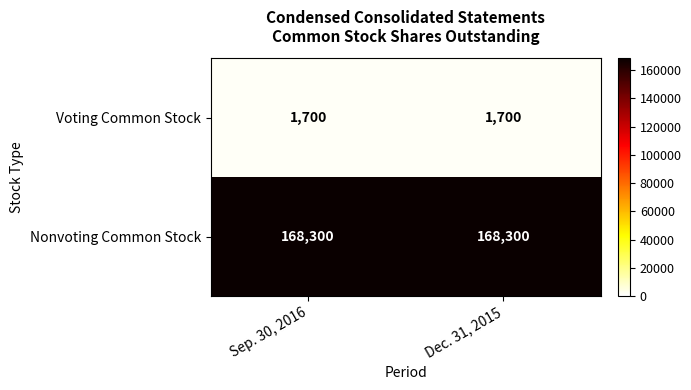

What is the total value across all series at Dec. 31, 2015?

170000